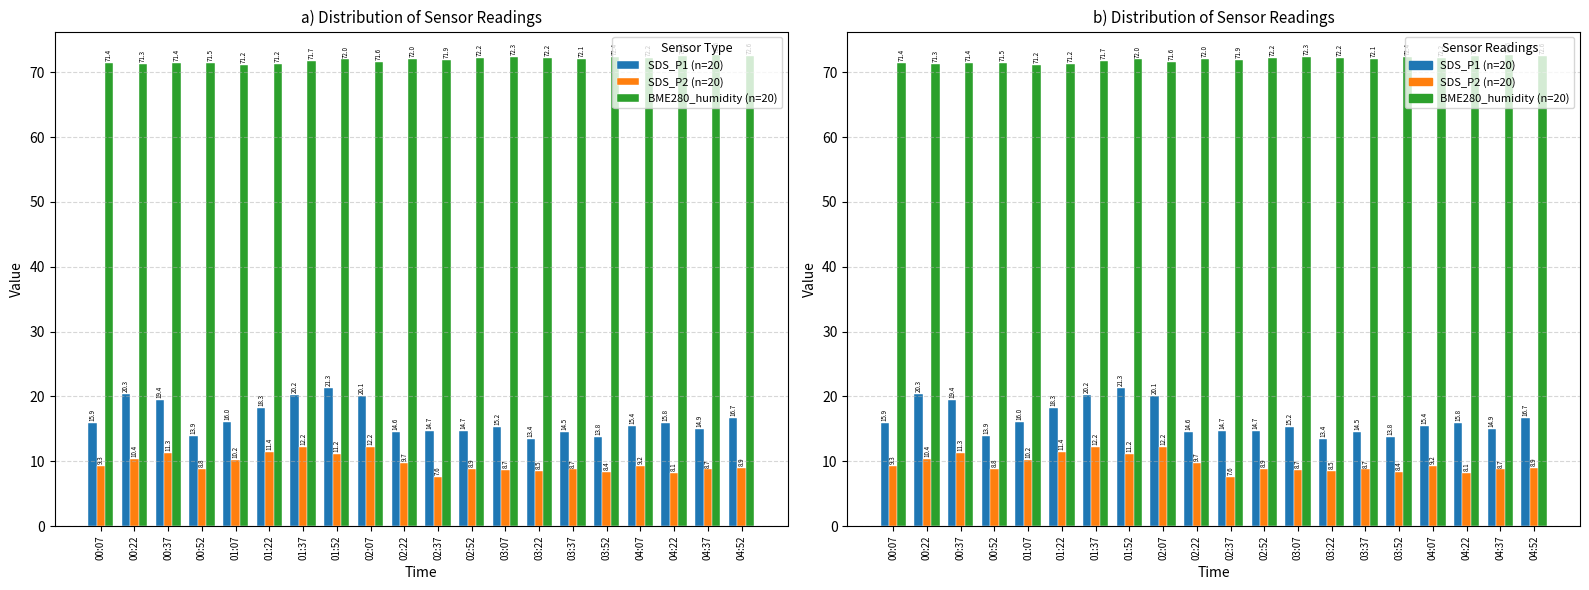

What is the sum of the SDS_P1 (n=20) values at 03:07 and 02:37?

29.9